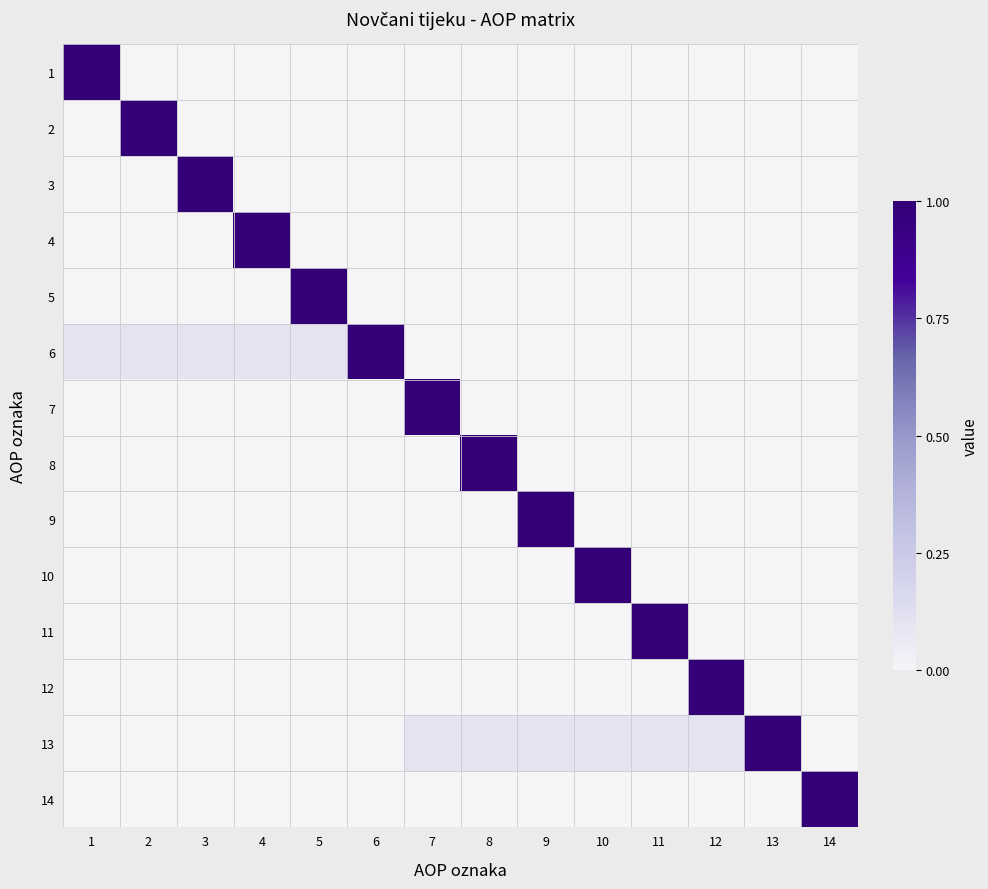

At which category does the chart reach its minimum across all series?

2